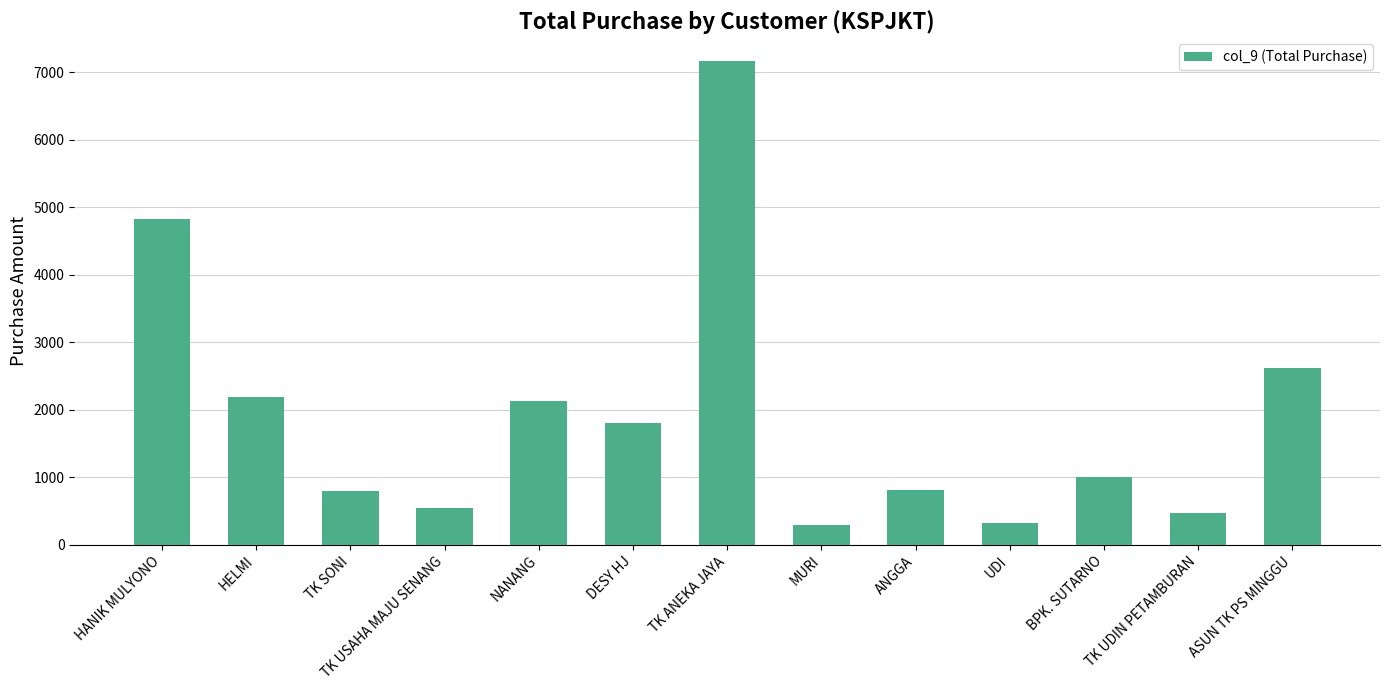

Between TK UDIN PETAMBURAN and ANGGA, which is larger?

ANGGA